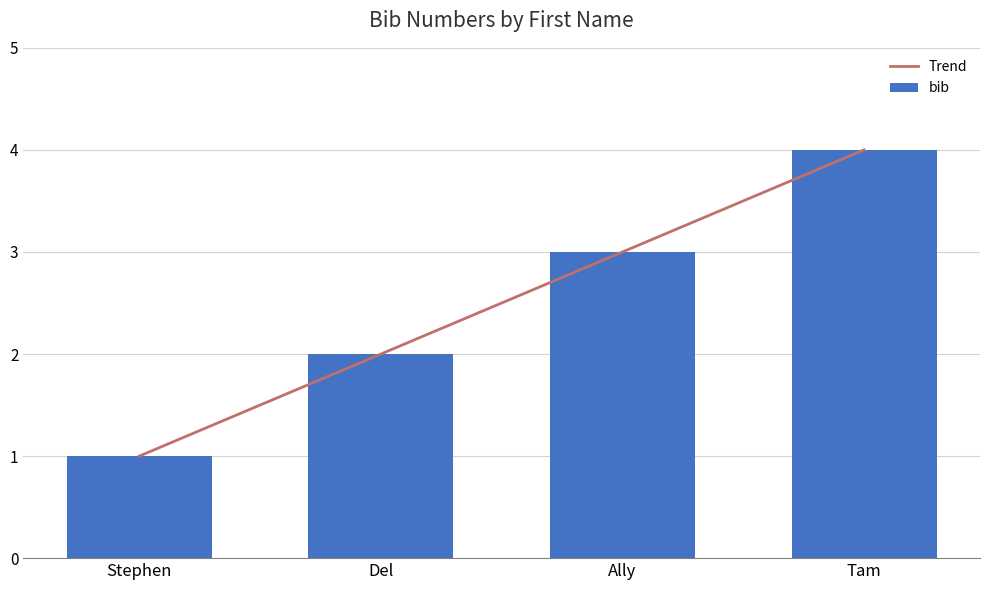

Rank the categories by value from lowest to highest.

Stephen, Del, Ally, Tam